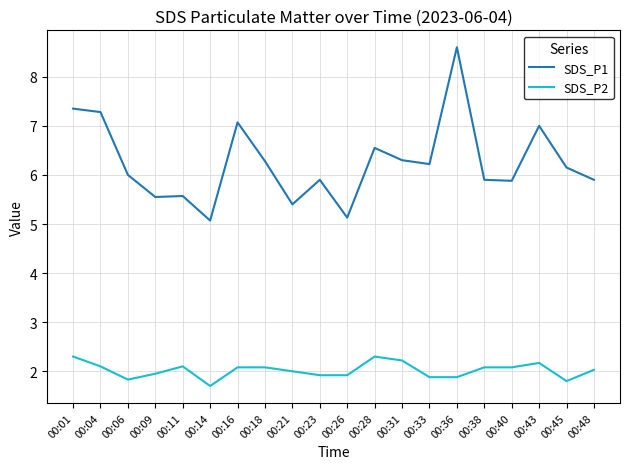

List the series in order of their overall mean, highest first.

SDS_P1, SDS_P2